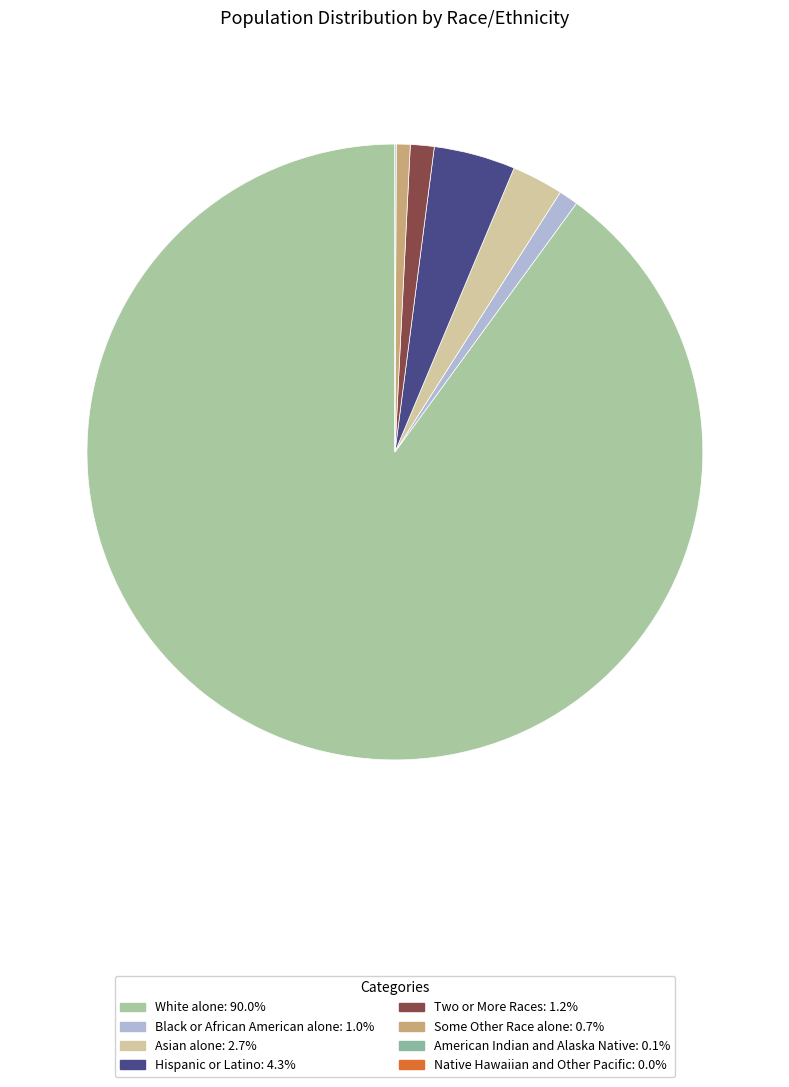

Which category has the biggest portion of the pie?

White alone